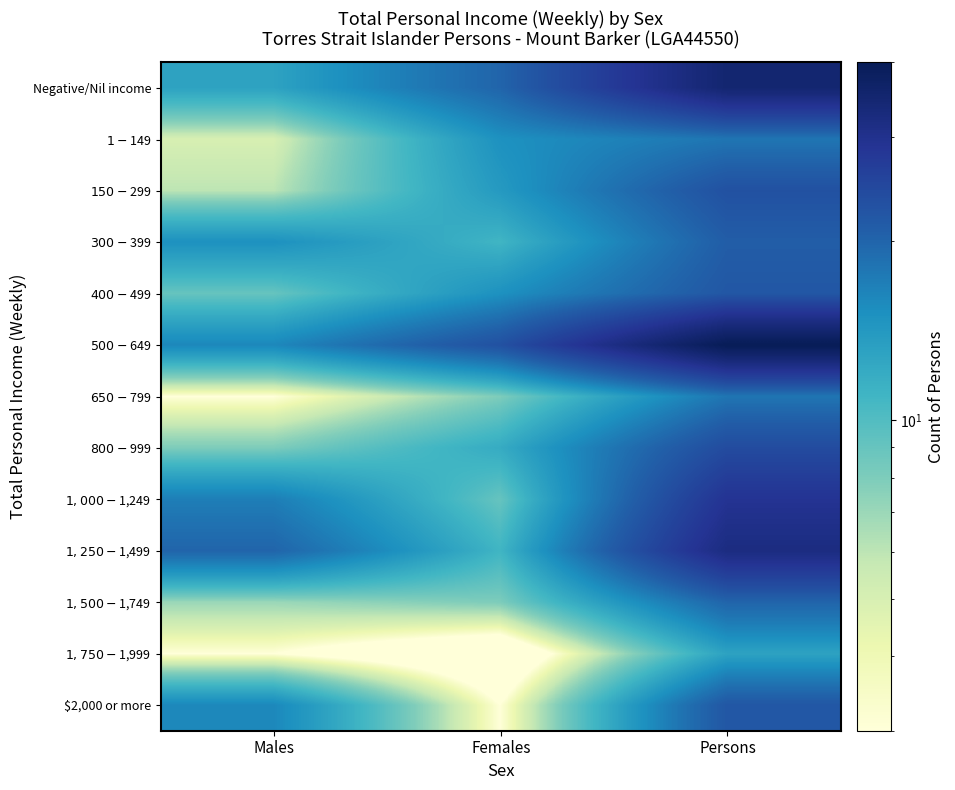

What is the maximum value shown in the chart?

40